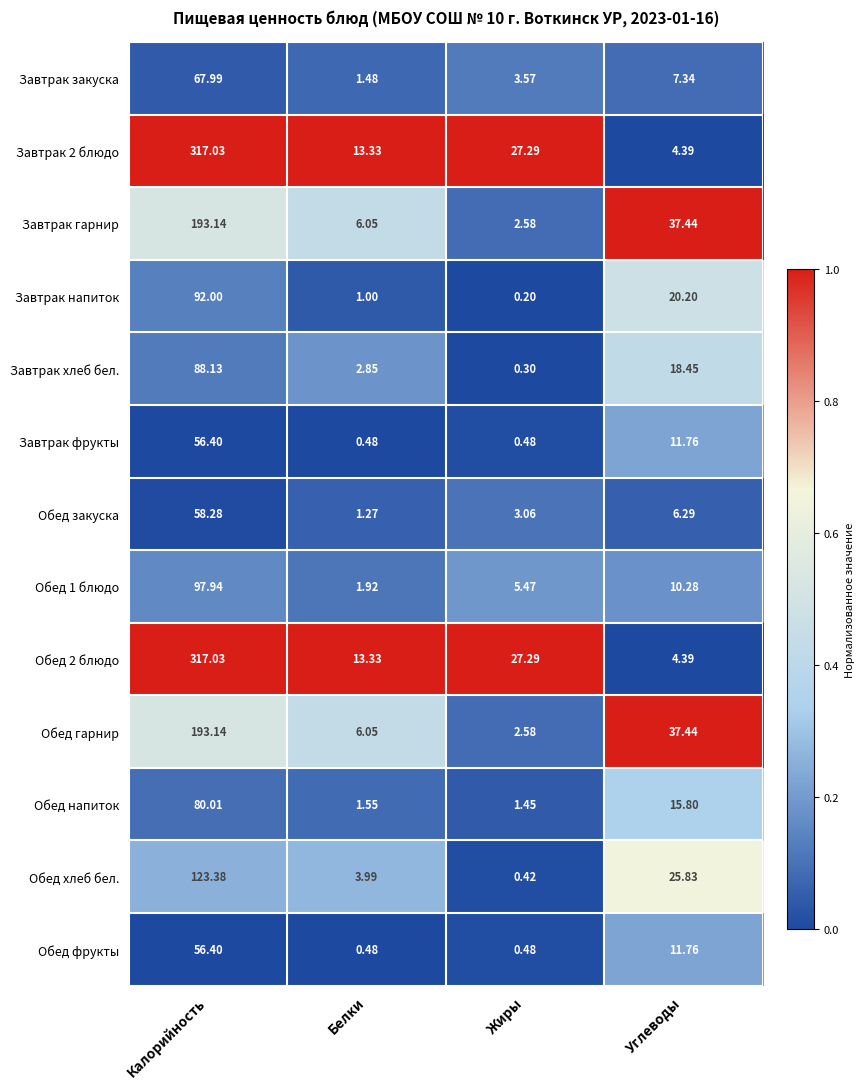

Rank the categories by Завтрак хлеб бел. value from lowest to highest.

Жиры, Белки, Углеводы, Калорийность